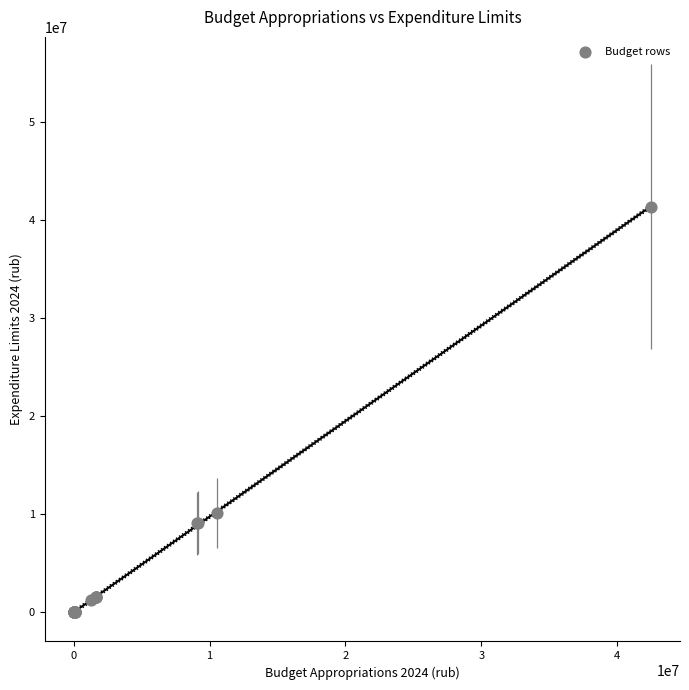

What Y value in the scatter plot is closest to 20688007?

10117628.9